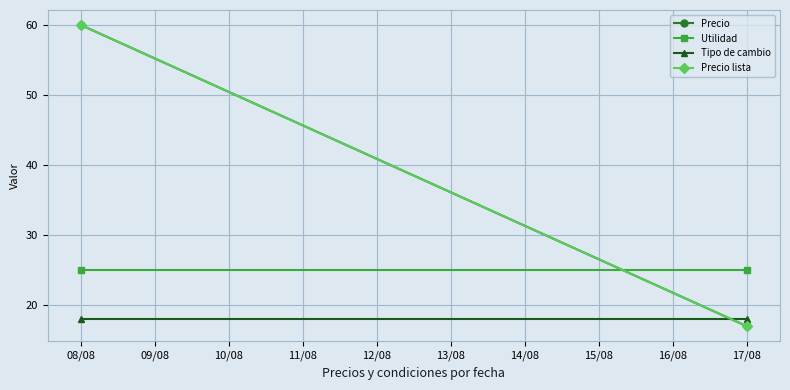

What is the sum of all Utilidad values?

50.0